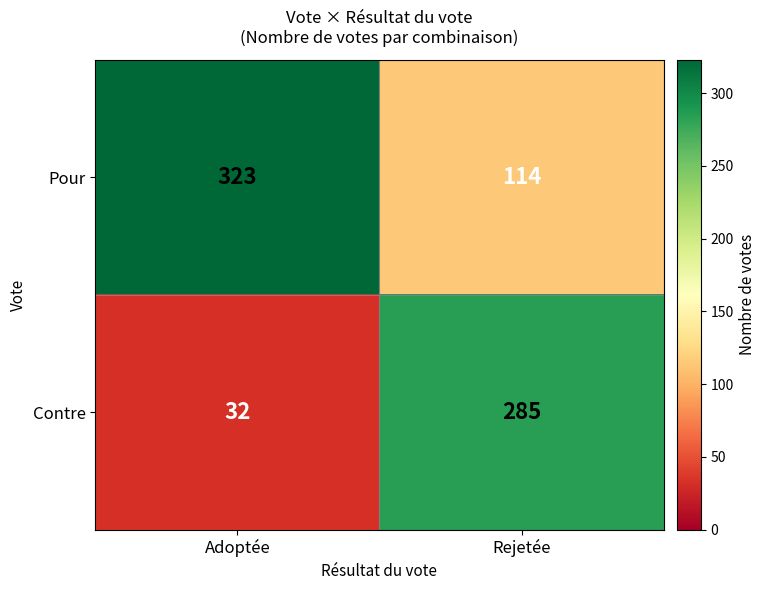

What is the total value across all series at Adoptée?

355